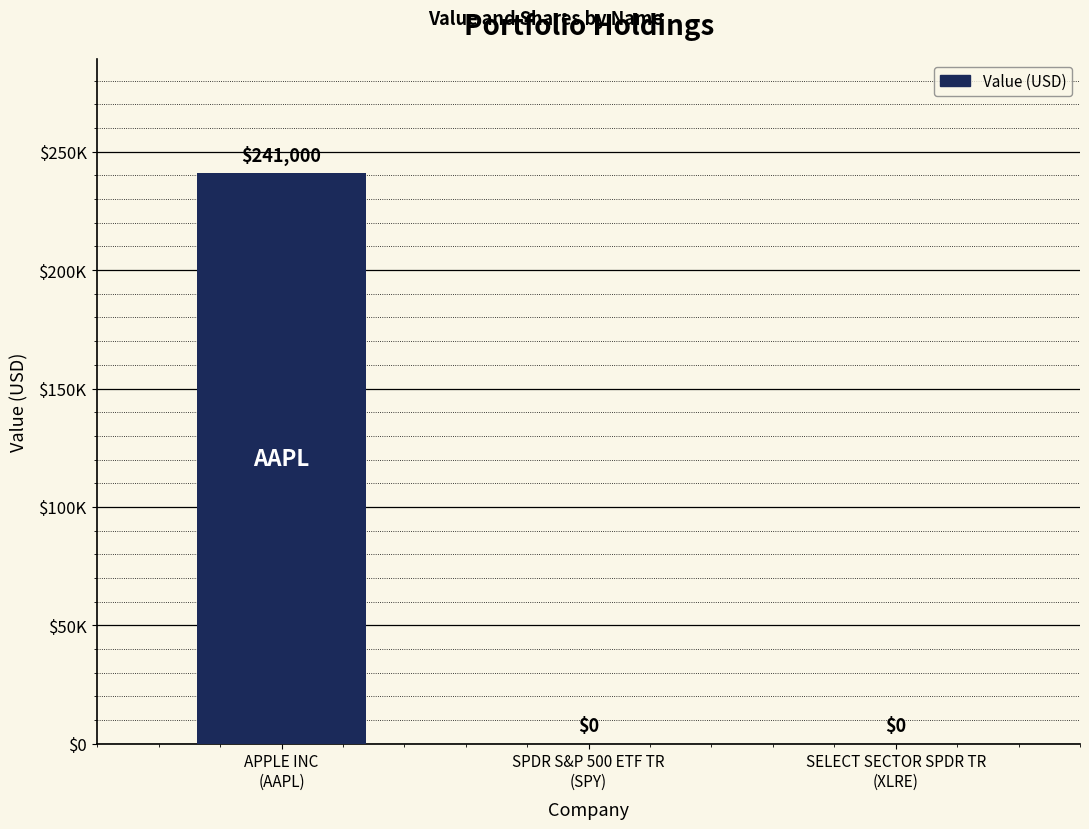

Reading right to left, list all the values displayed in this chart.

0	0	241000